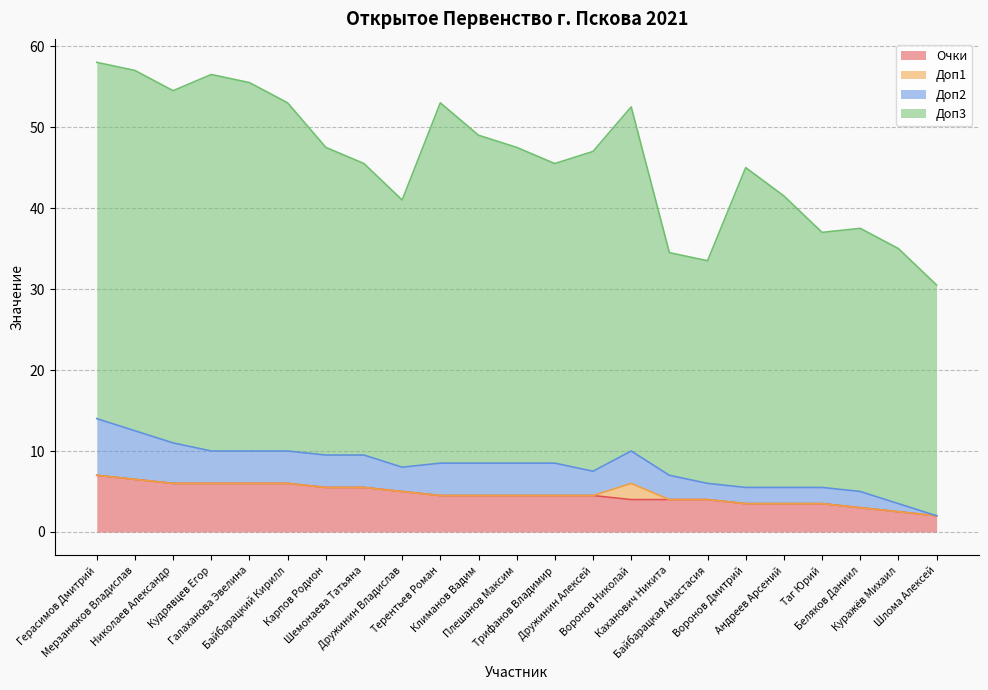

Which label corresponds to the largest value in the chart?

Герасимов Дмитрий